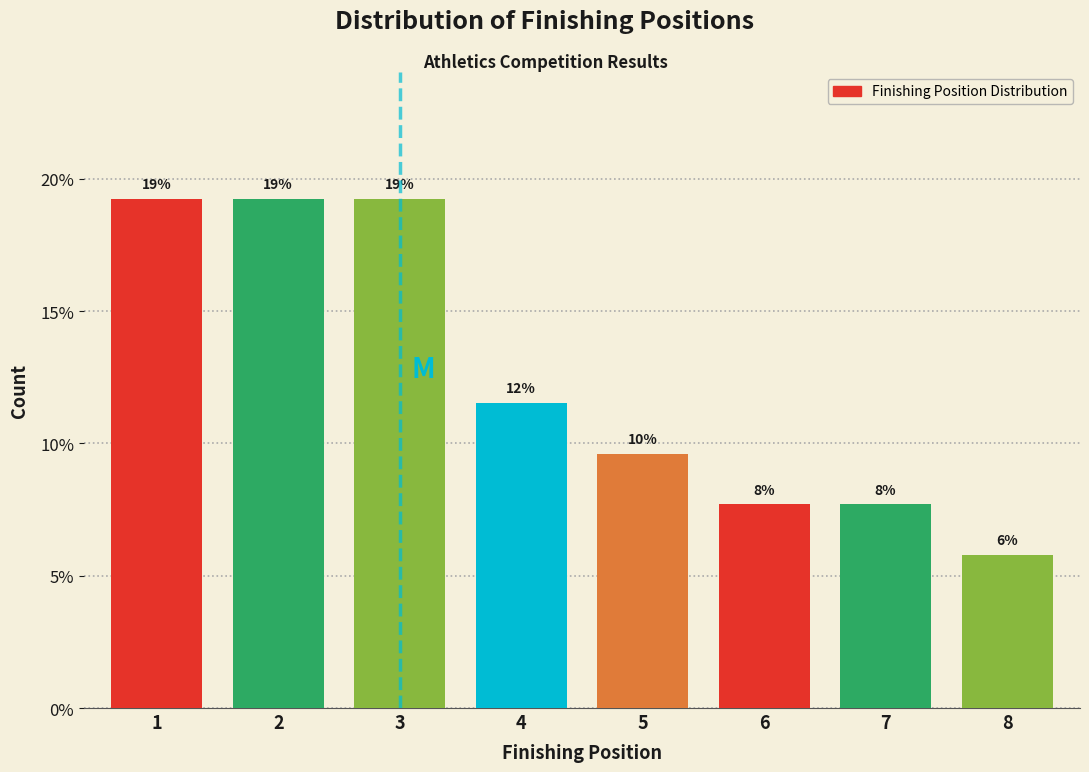

Does the chart contain any negative values?

No